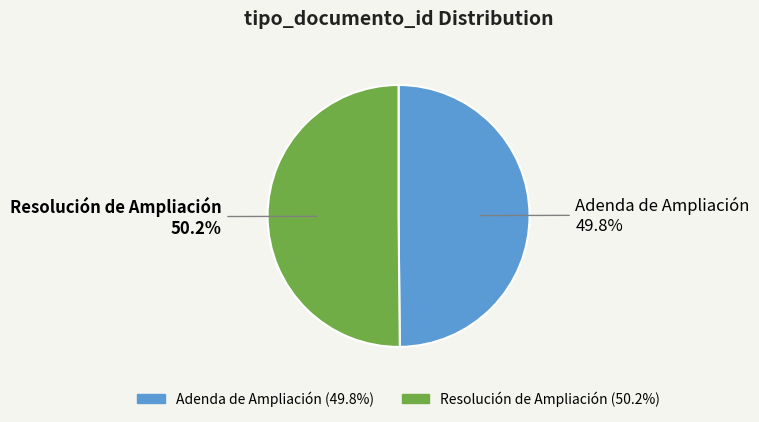

Approximately how many times larger is the value at Adenda de Ampliación compared to Resolución de Ampliación?

1.0